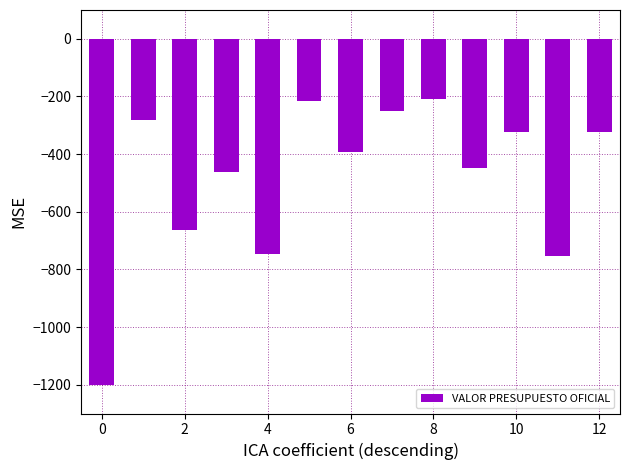

Are the bars horizontal?

No